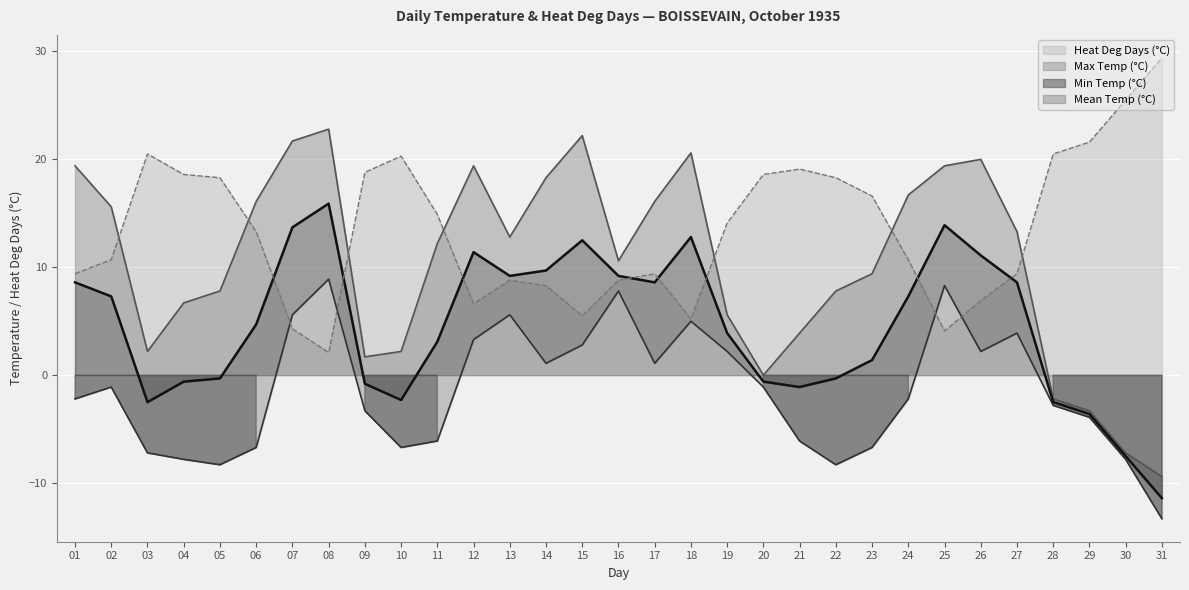

List the labels in order of Max Temp (°C) value, smallest first.

31, 30, 29, 28, 20, 09, 03, 10, 21, 19, 04, 05, 22, 23, 16, 11, 13, 27, 02, 06, 17, 24, 14, 01, 12, 25, 26, 18, 07, 15, 08